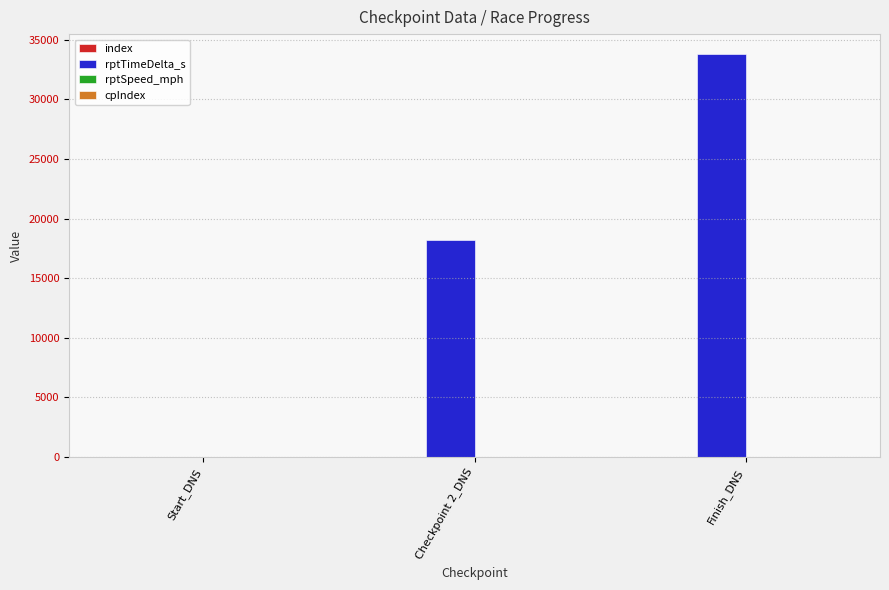

Which category has the highest value in the rptTimeDelta_s series?

Finish_DNS